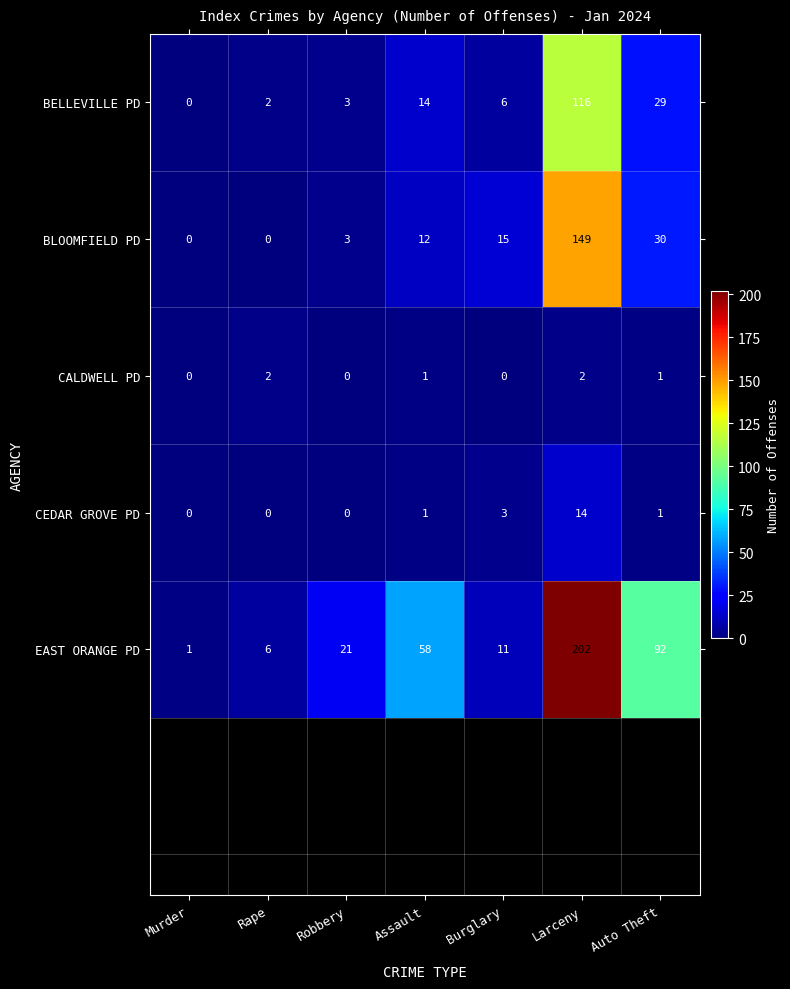

At which category is the sum across all series the highest?

Larceny